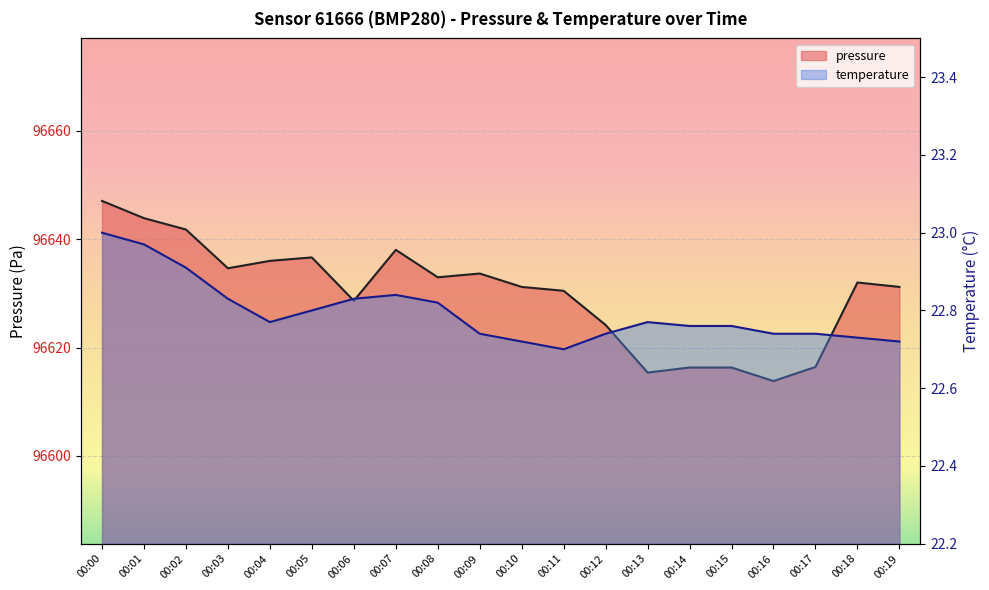

The value of pressure at 00:00 is 56658.5. True or false?

False